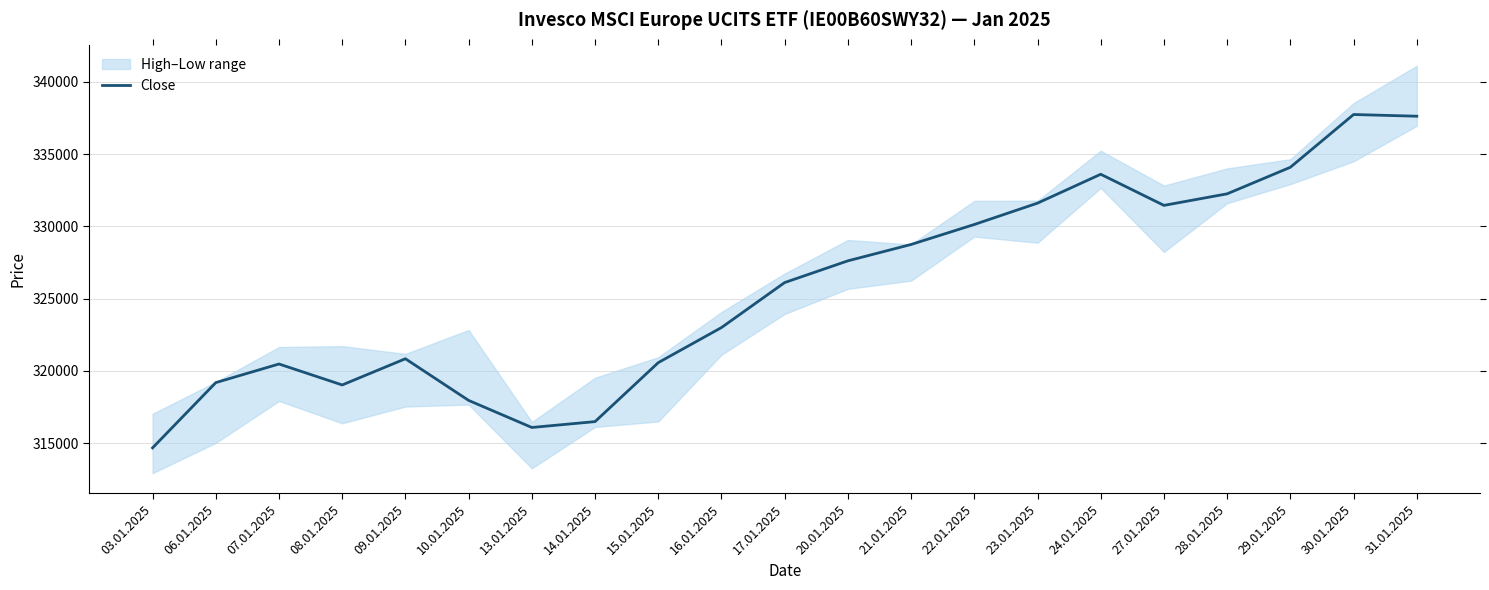

What is the average value?

325682